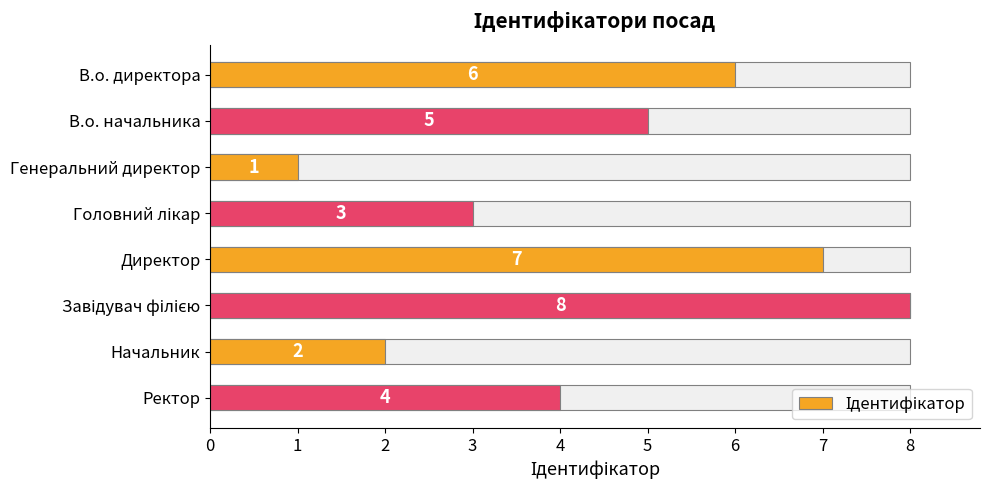

Are the bars horizontal?

Yes